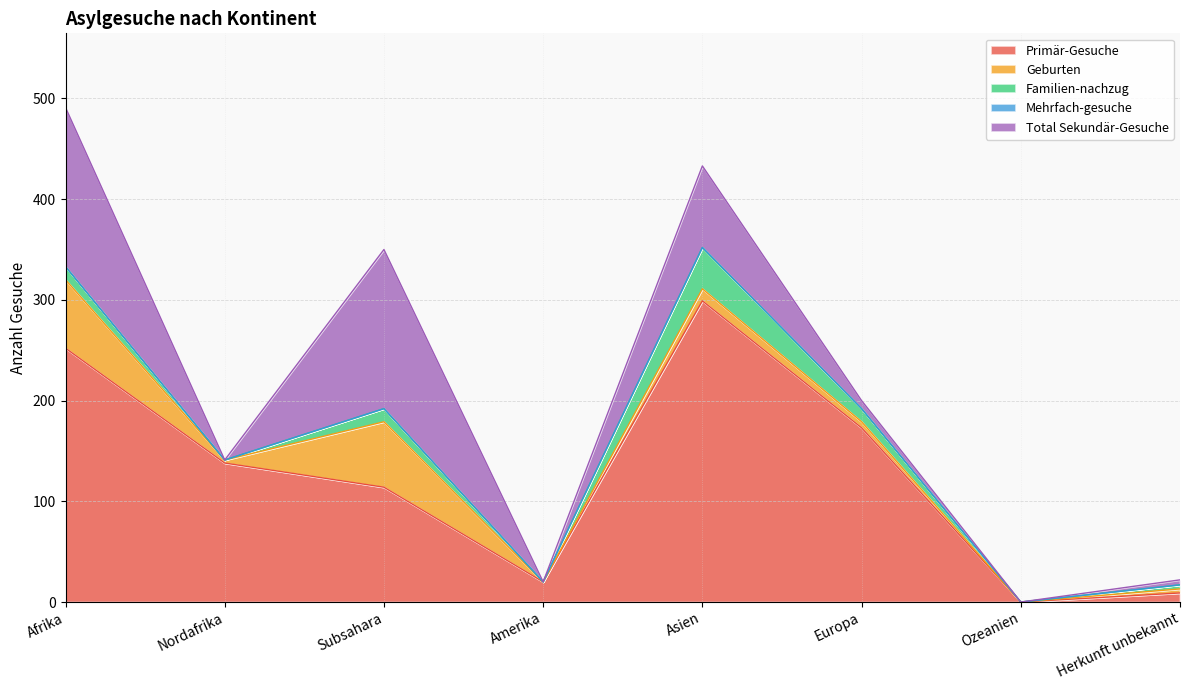

At which label does Familien-nachzug first exceed 13?

Asien